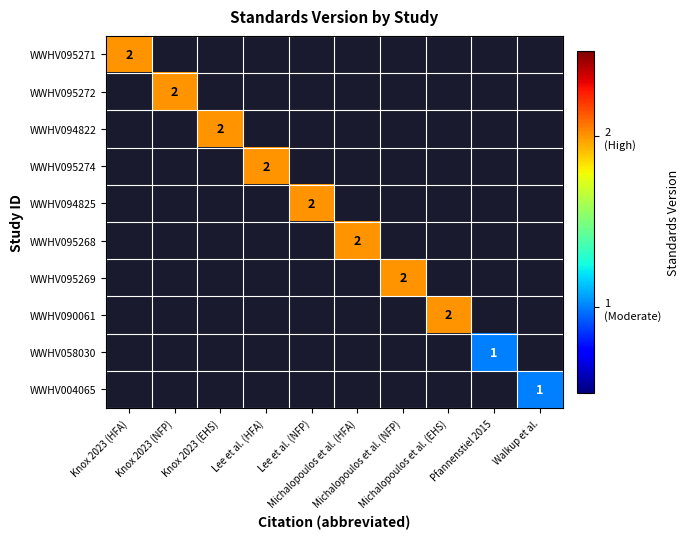

Is the value of WWHV095274 at Knox 2023 (HFA) greater than the value of WWHV094825 at Knox 2023 (HFA)?

No